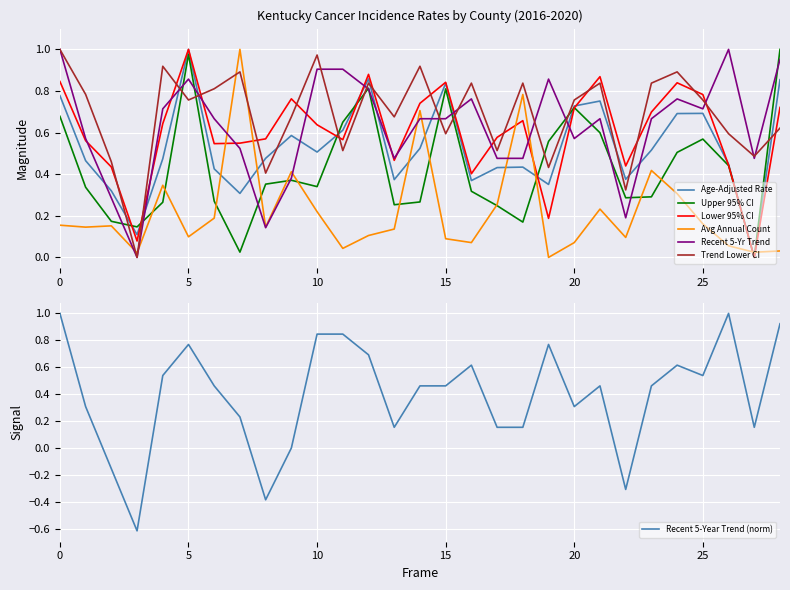

Is the value of Age-Adjusted Rate at 20 greater than the value of Trend Lower CI at 5?

No